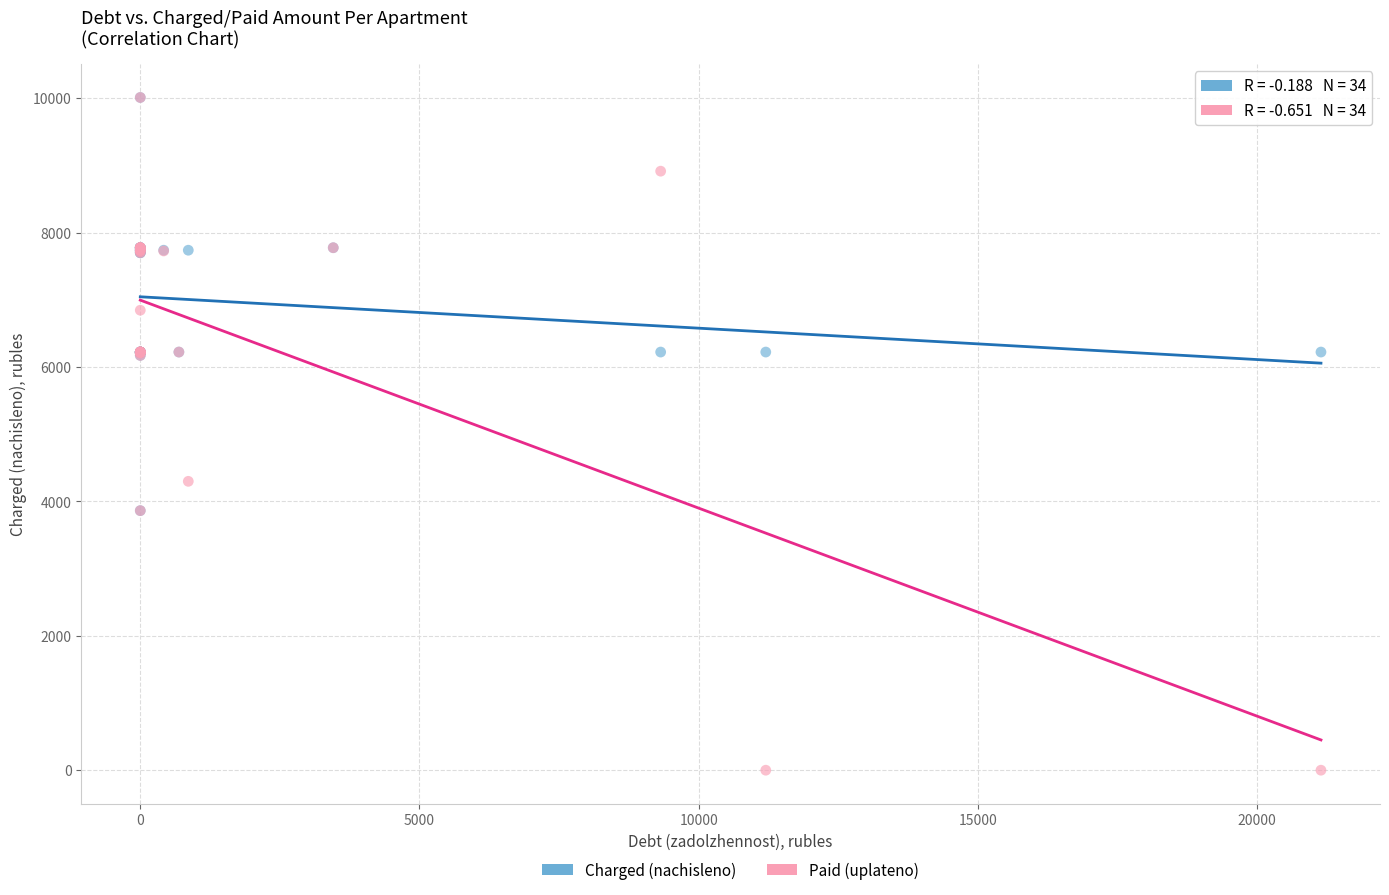

Which series has the largest Y range (max minus min)?

Paid (uplateno)